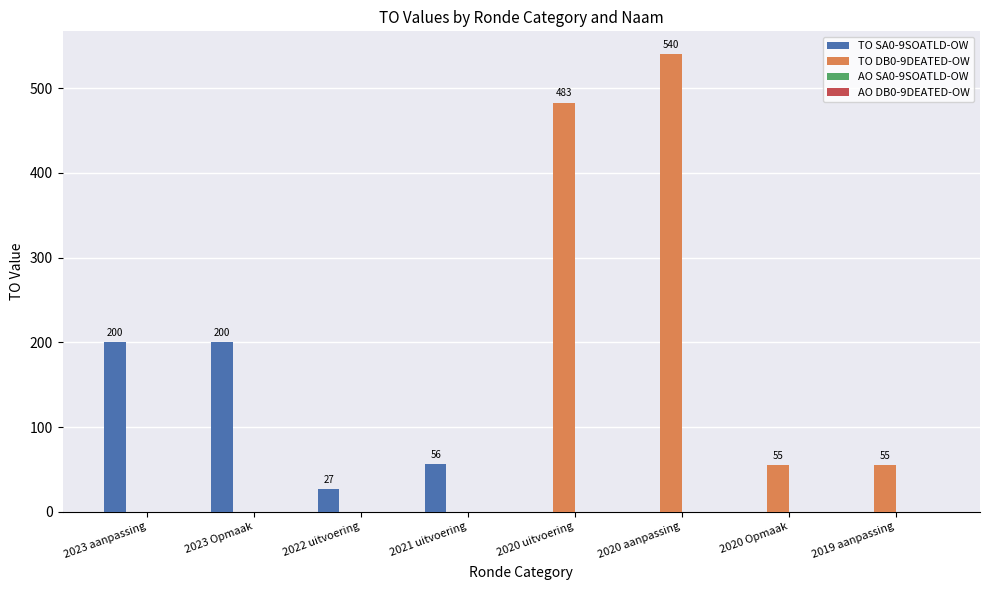

What is the sum of all TO SA0-9SOATLD-OW values?

483